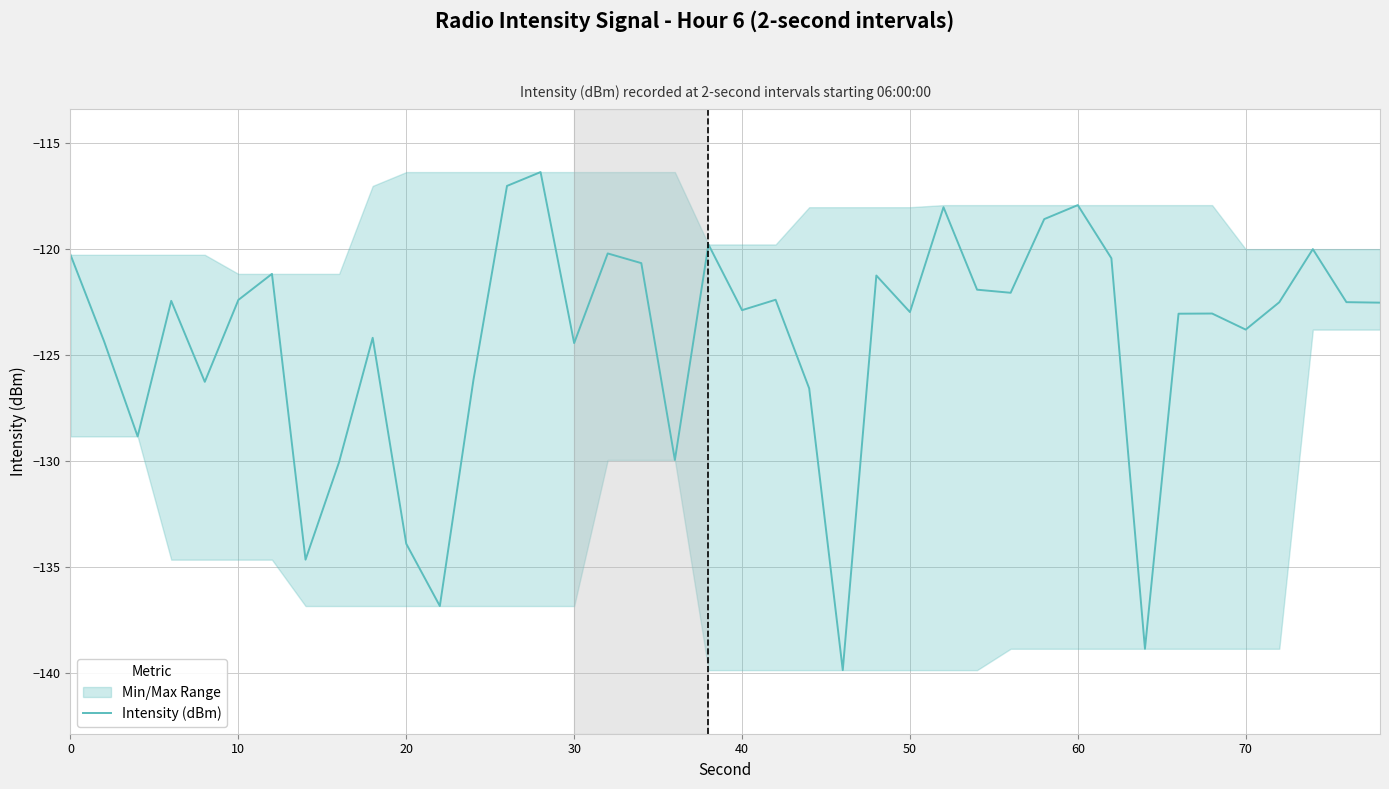

True or false: Intensity (dBm) has a value of -122.9 at 40.

True